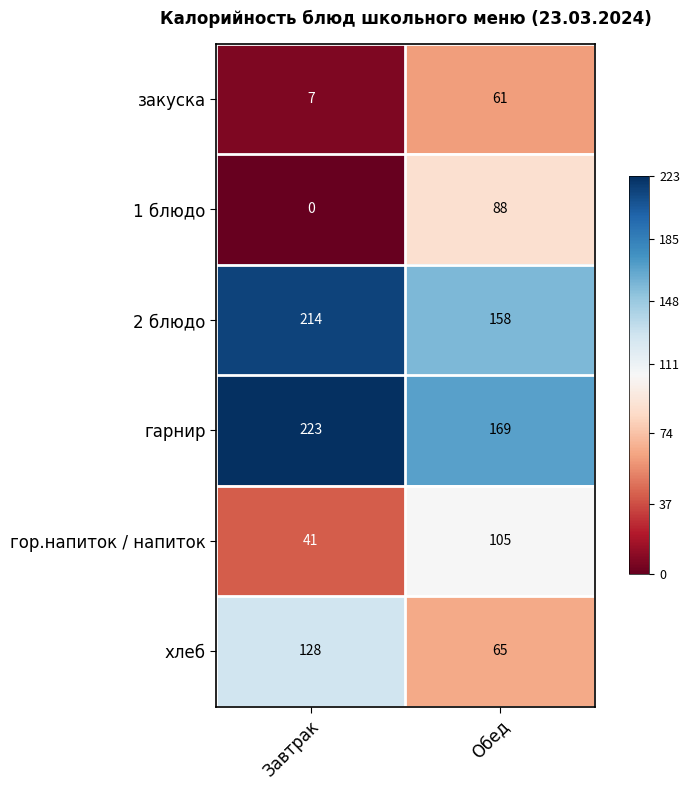

What value does the гарнир series have at Обед, to the nearest 5?

170